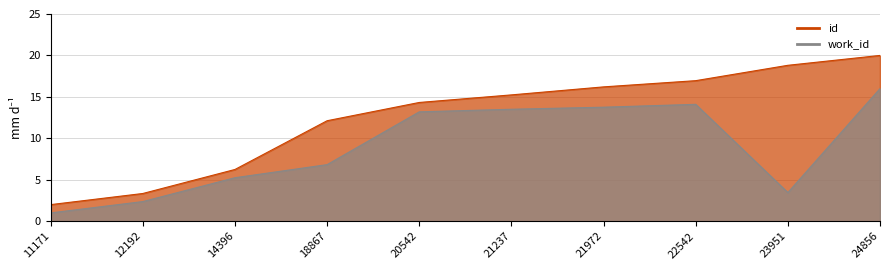

At which label does work_id reach its minimum?

11171